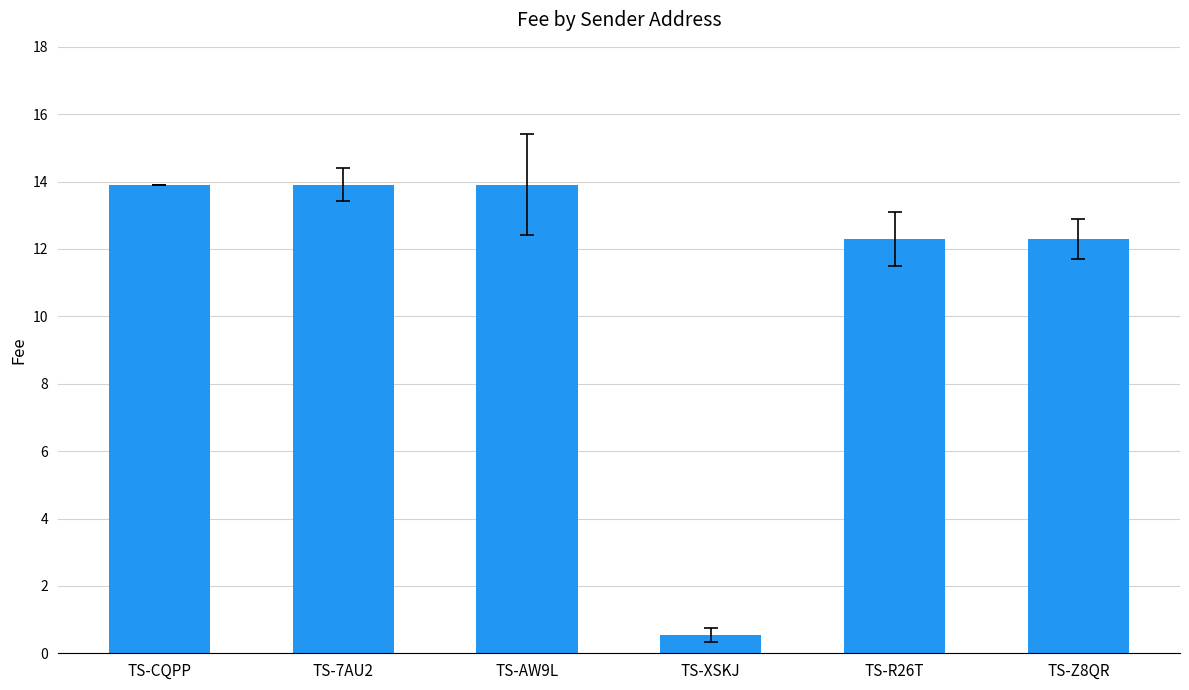

Which has a higher value, TS-Z8QR or TS-AW9L?

TS-AW9L